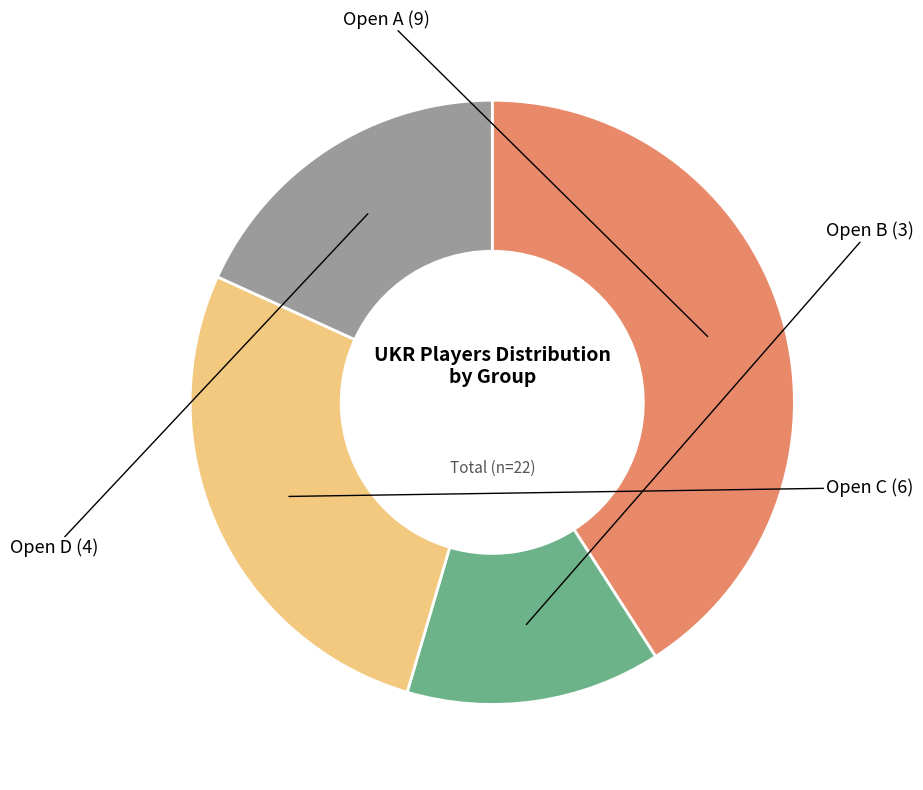

Does any single category account for the majority?

No